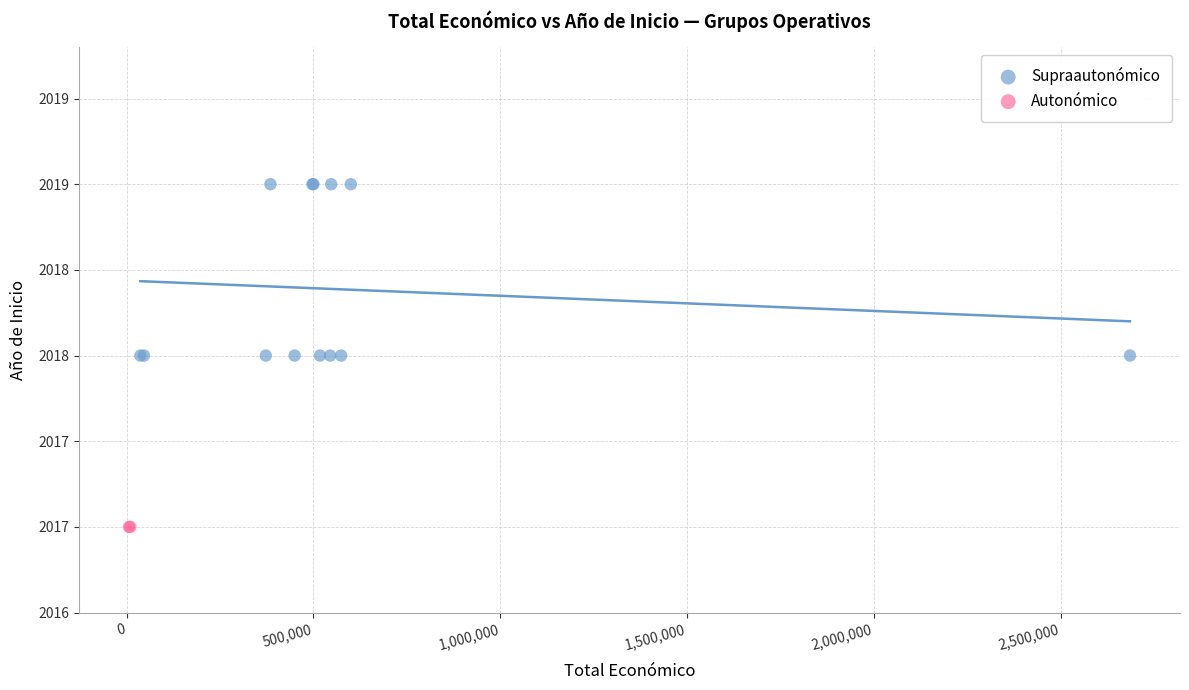

What are all the series names shown in the legend?

Supraautonómico, Autonómico